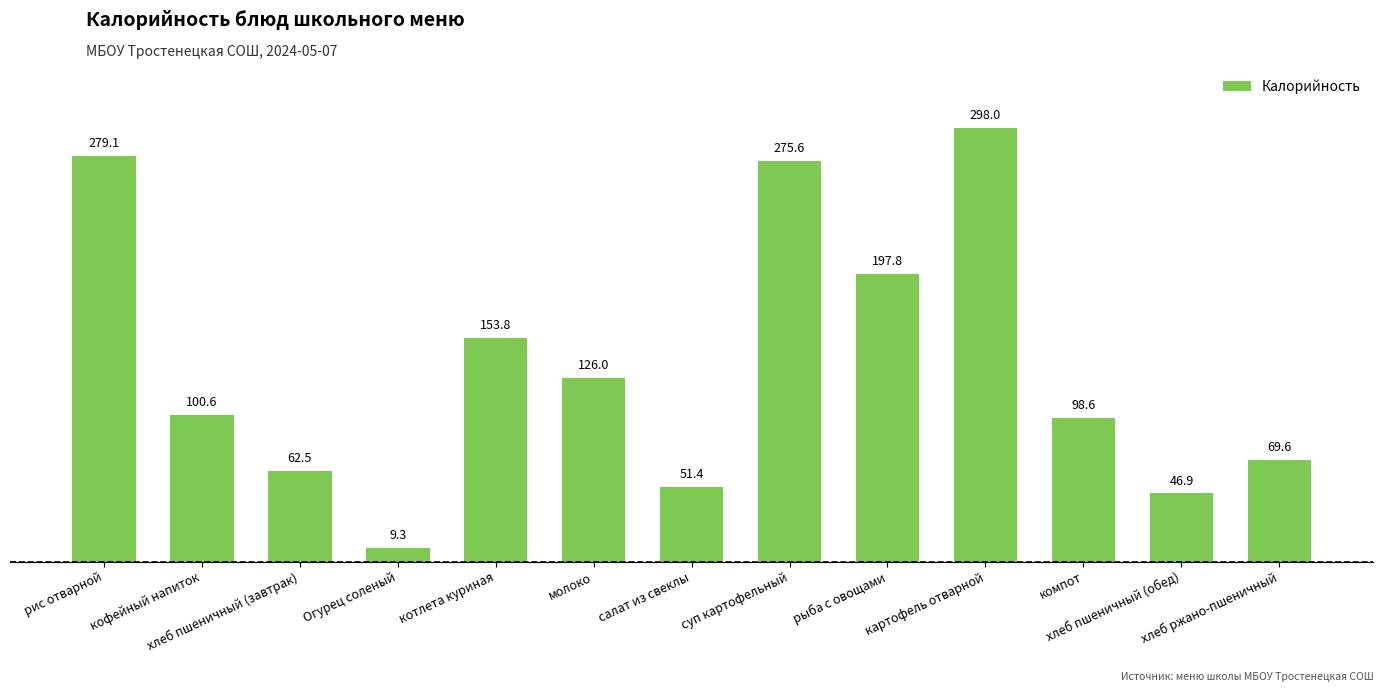

List the labels in order of value, smallest first.

Огурец соленый, хлеб пшеничный (обед), салат из свеклы, хлеб пшеничный (завтрак), хлеб ржано-пшеничный, компот, кофейный напиток, молоко, котлета куриная, рыба с овощами, суп картофельный, рис отварной, картофель отварной